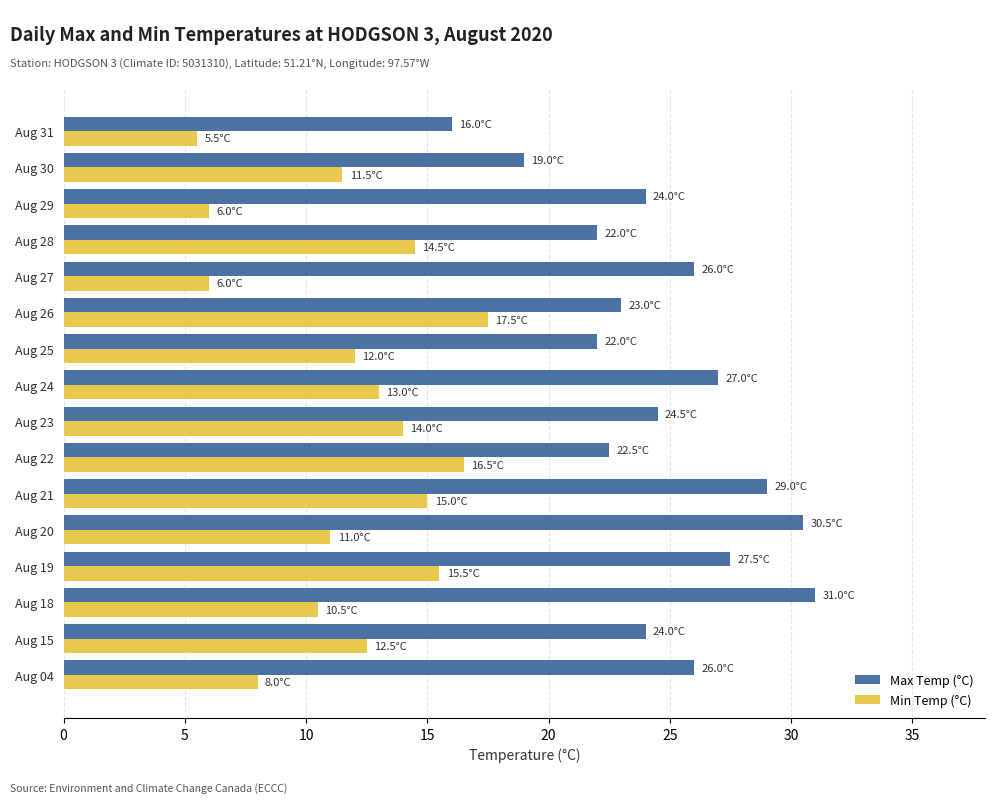

What is the difference between the highest and lowest values at Aug 31?

10.5